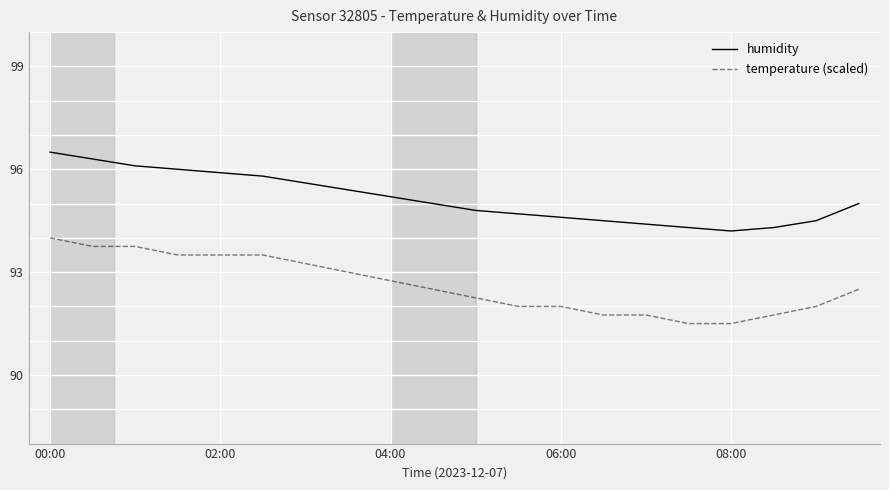

Which series has the widest spread of values?

temperature (scaled)